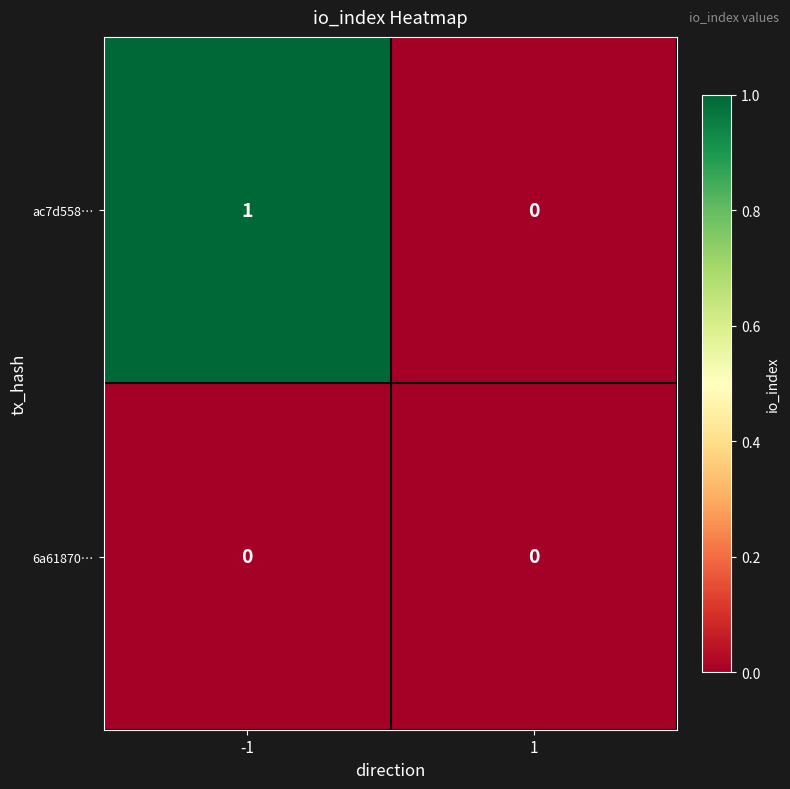

Reading left to right, what are all the values shown in this chart?

ac7d558…: 1	0
6a61870…: 0	0